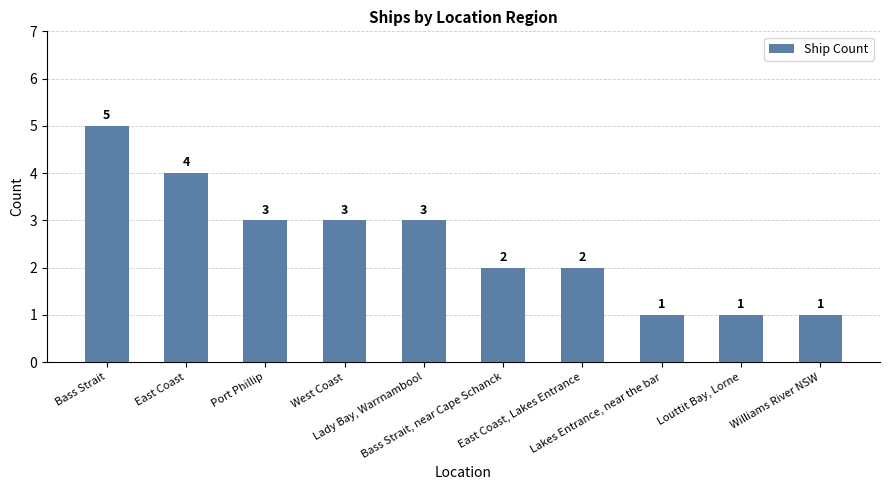

How many values are below 3?

5